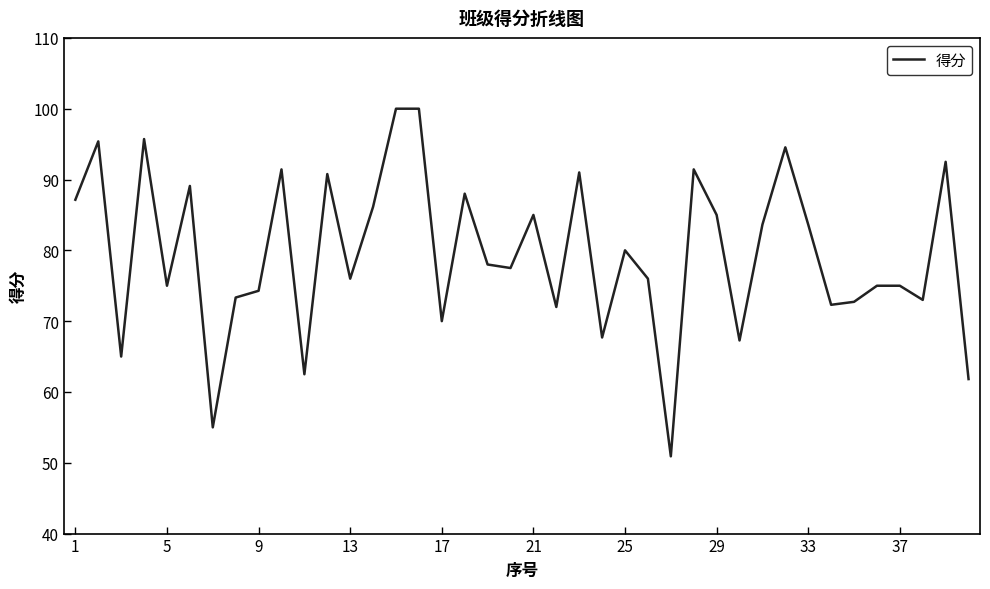

True or false: the data has more than 0 interior local peaks.

True